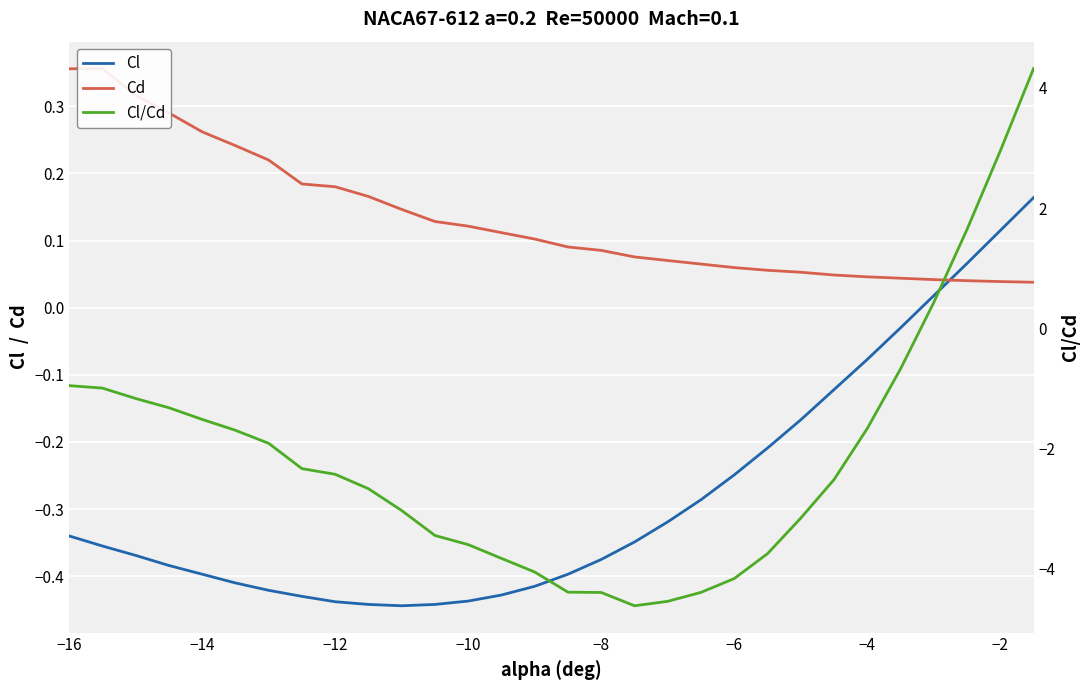

Count the number of data series in this chart.

3